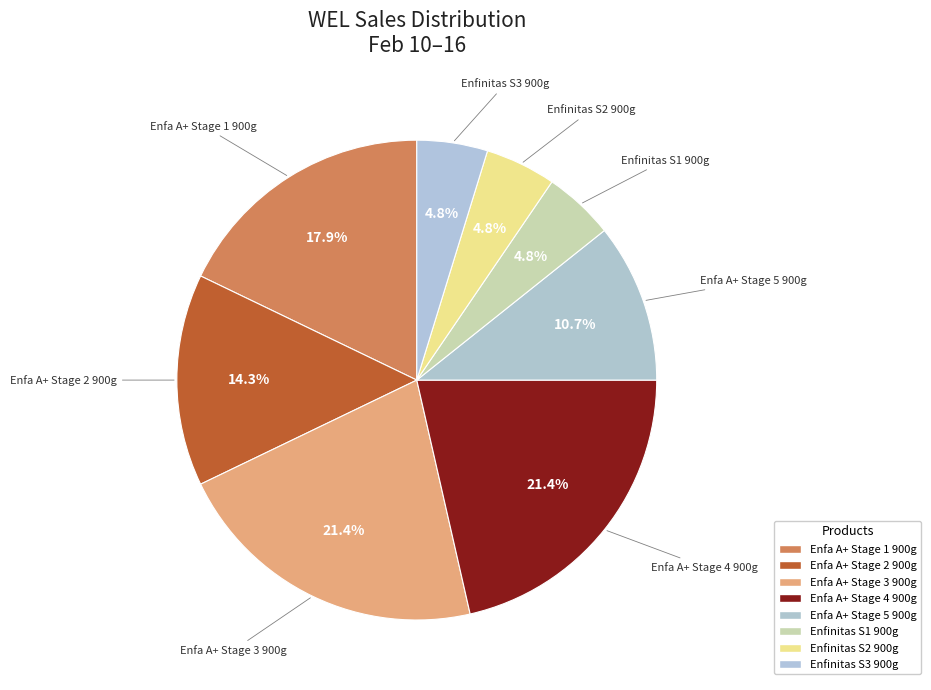

Which slice is the largest?

Enfa A+ Stage 3 900g